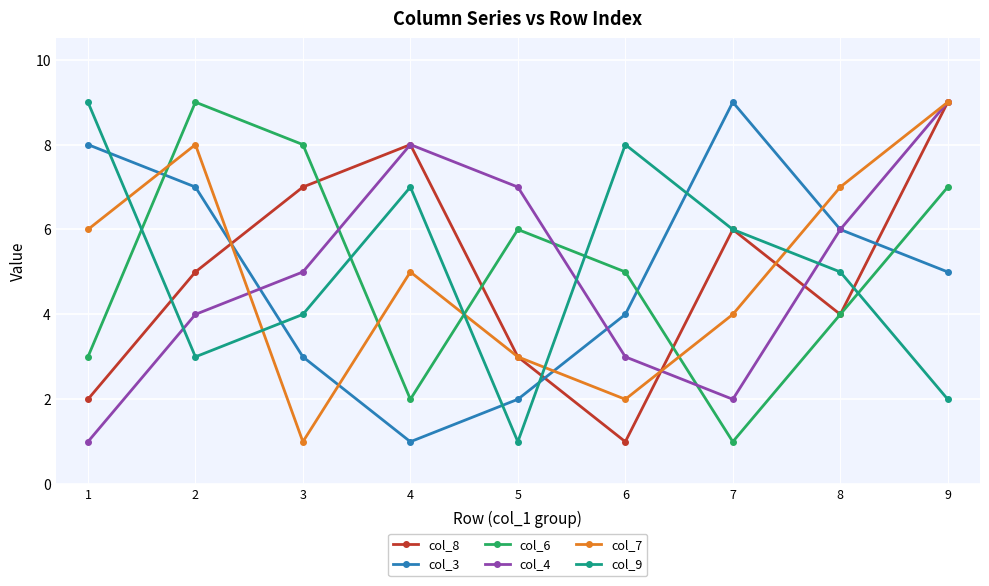

Where do col_9 and col_4 first cross each other?

1 and 2